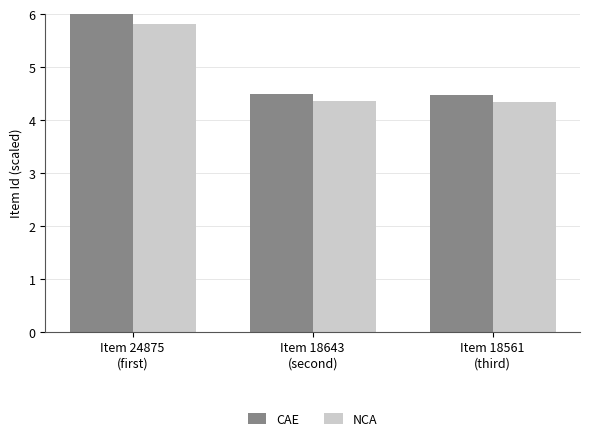

What is the average value of the CAE series?

5.0